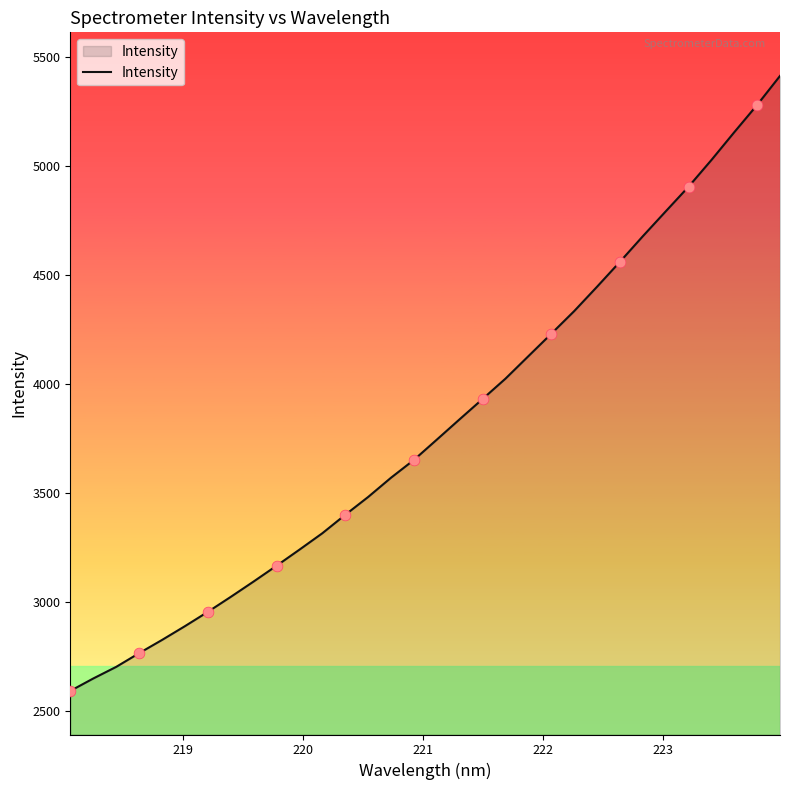

What is the maximum value shown in the chart?

5413.8